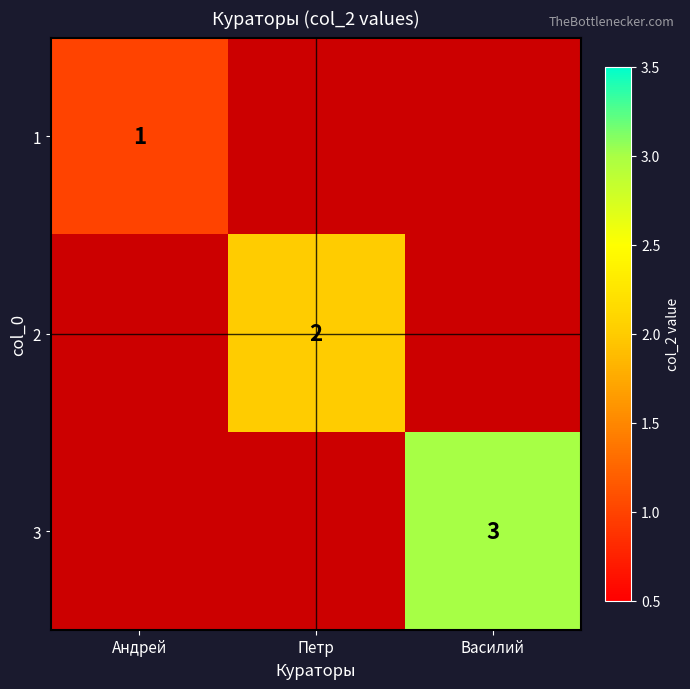

At which category is the sum across all series the highest?

Василий